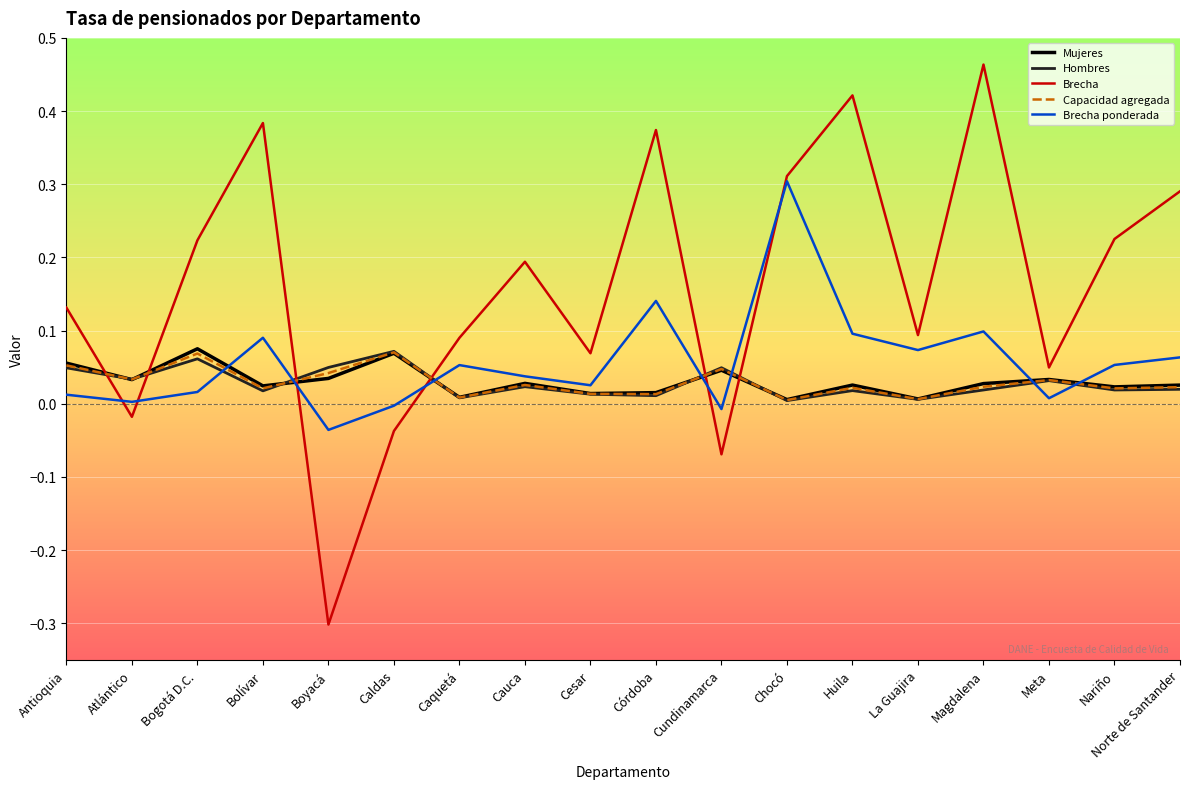

What is the sum of all Brecha values?

2.9